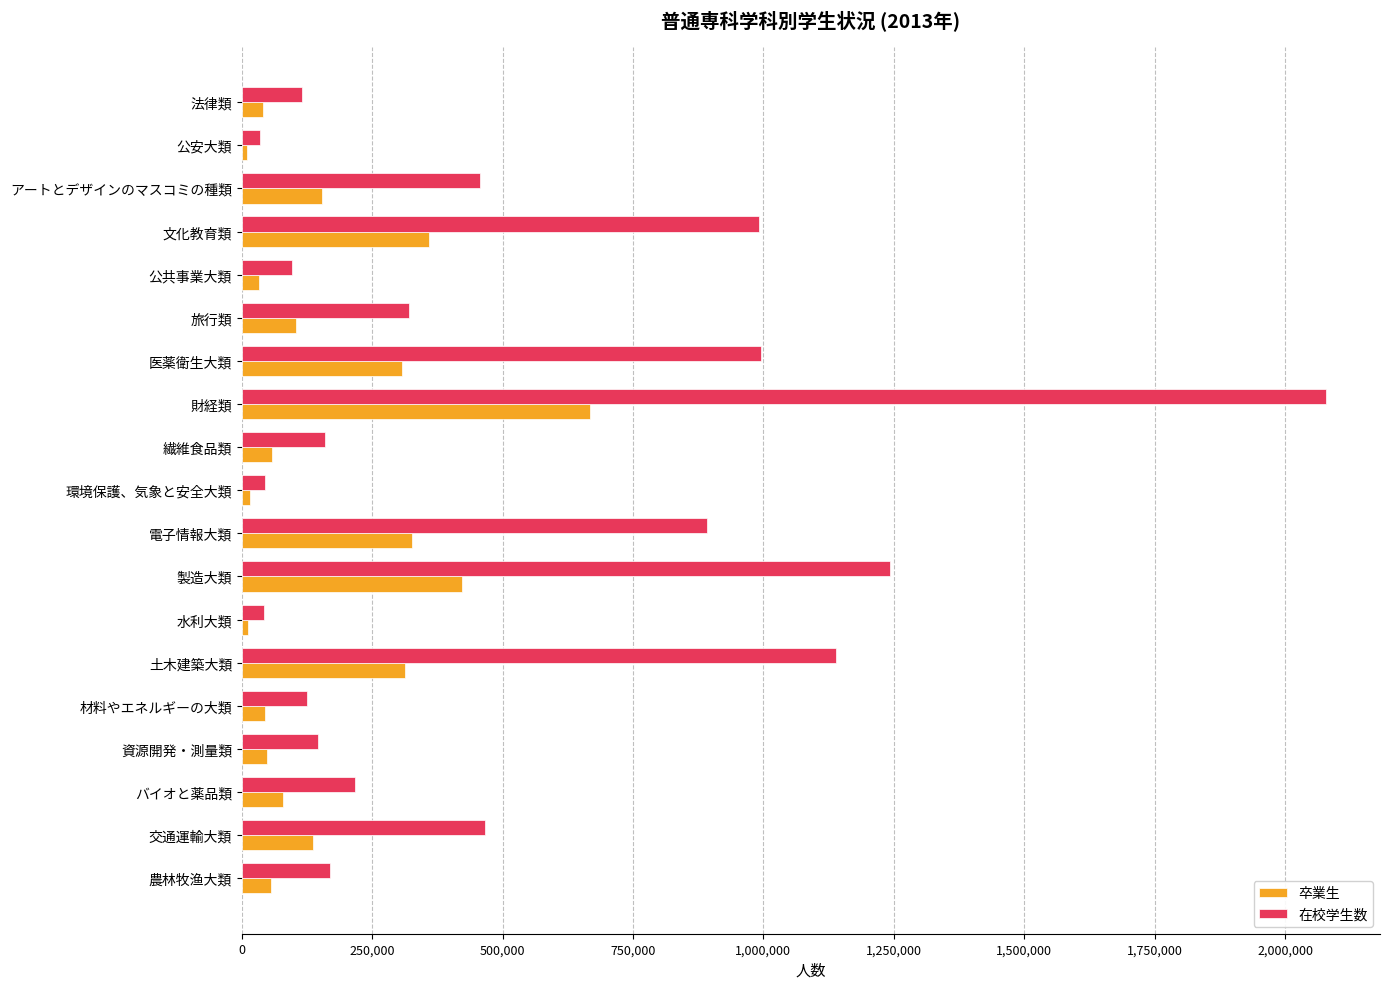

How many categories are shown in the chart?

19